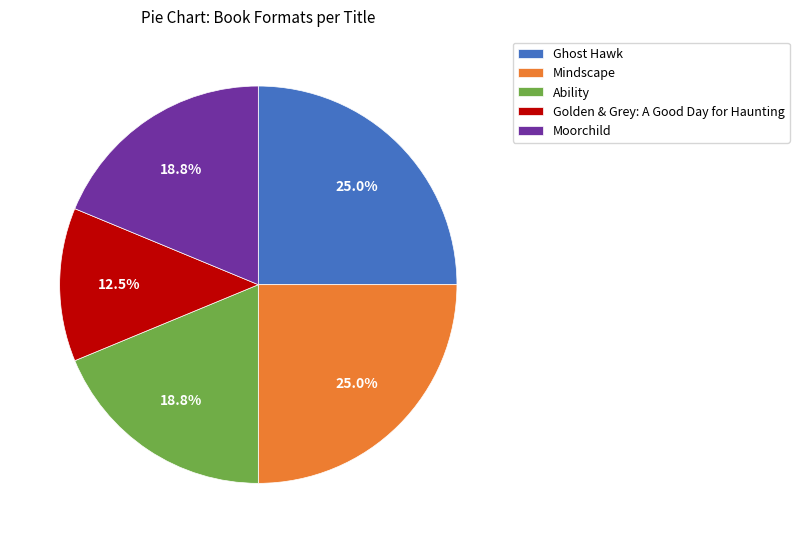

Does any single category account for the majority?

No